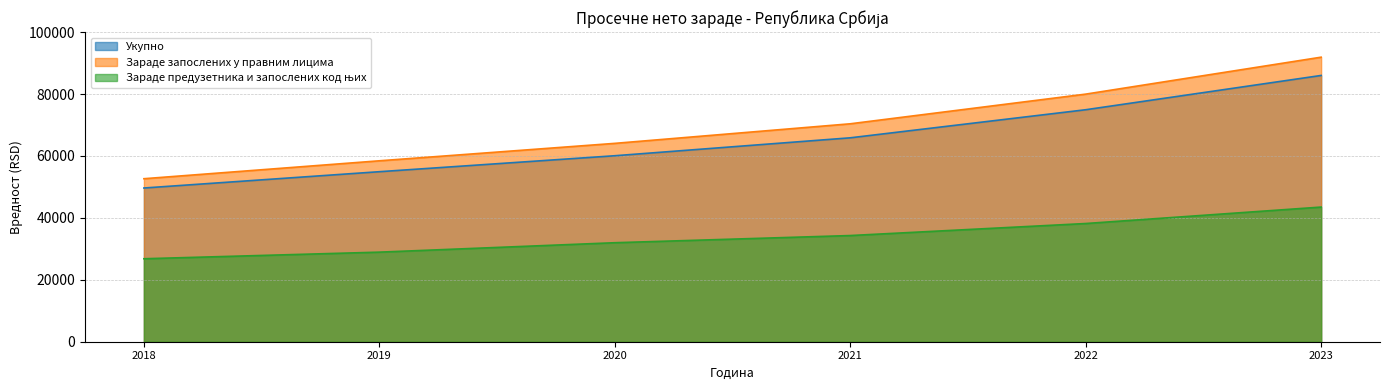

List the series in order of their peak value, lowest first.

Зараде предузетника и запослених код њих, Укупно, Зараде запослених у правним лицима